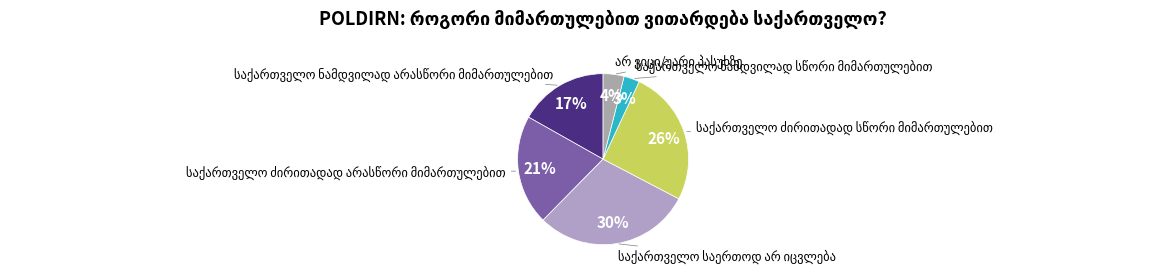

Count the number of slices in the pie.

6